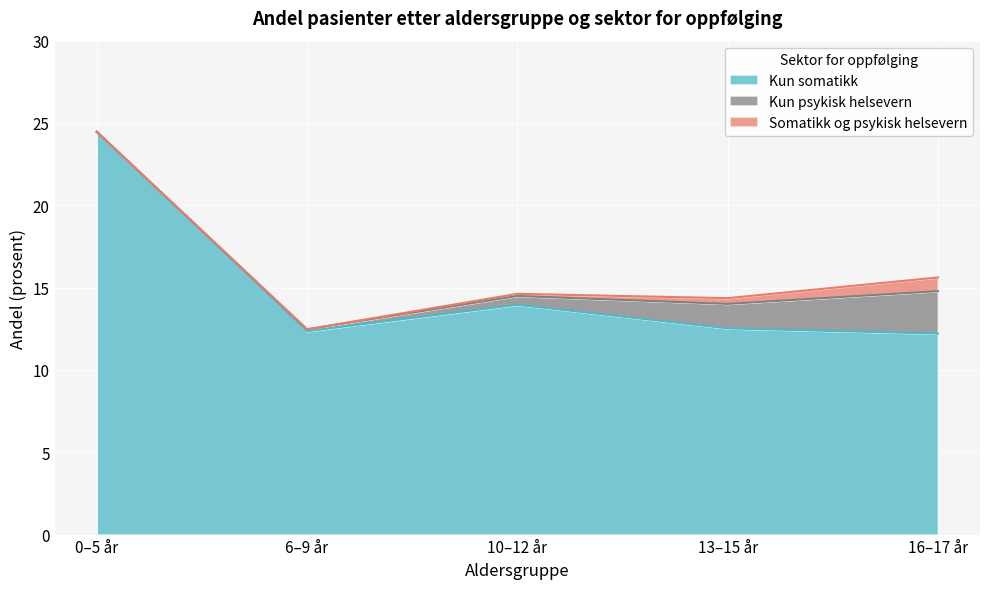

What is the label of the 4th point from the right?

6–9 år